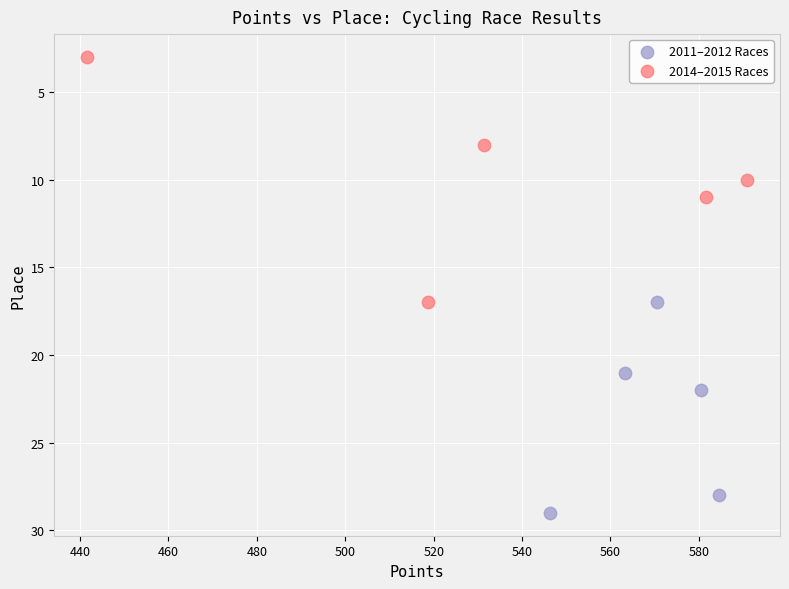

Which series contains the lowest Y value?

2014–2015 Races